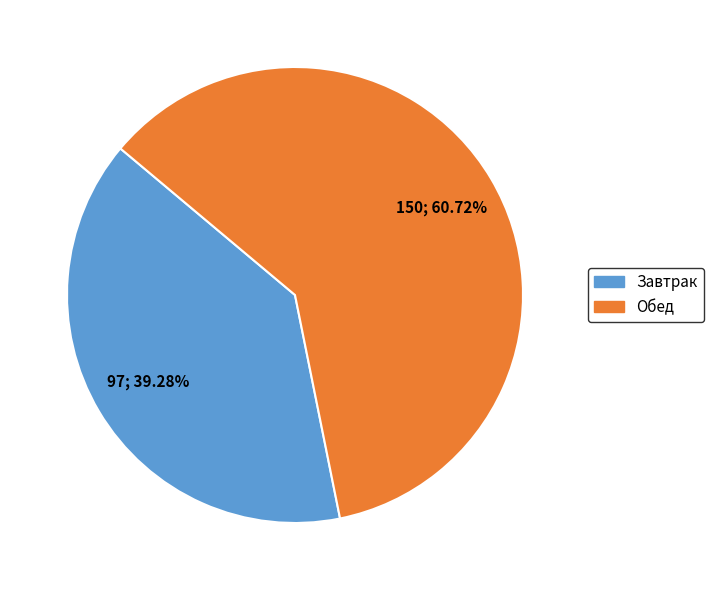

To the nearest percent, what percentage of the pie is Завтрак?

39%